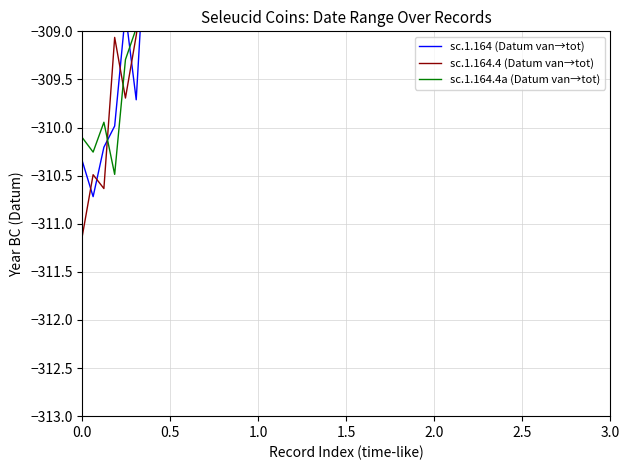

How many categories are shown in the chart?

4